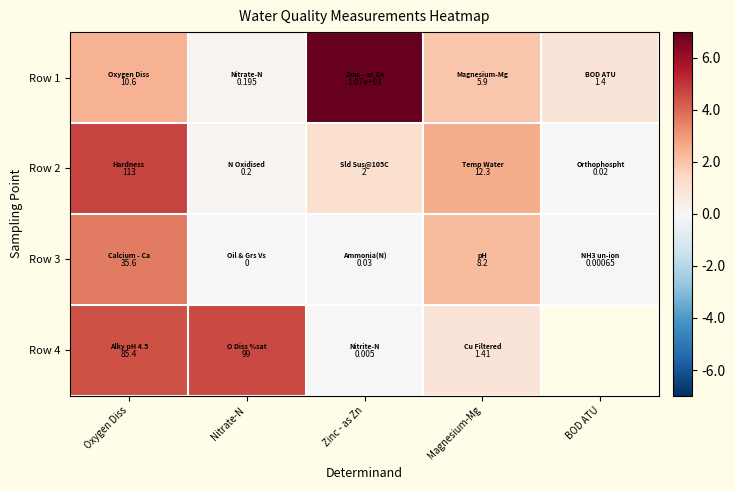

Is the value of Row 3 at BOD ATU greater than the value of Row 2 at BOD ATU?

No